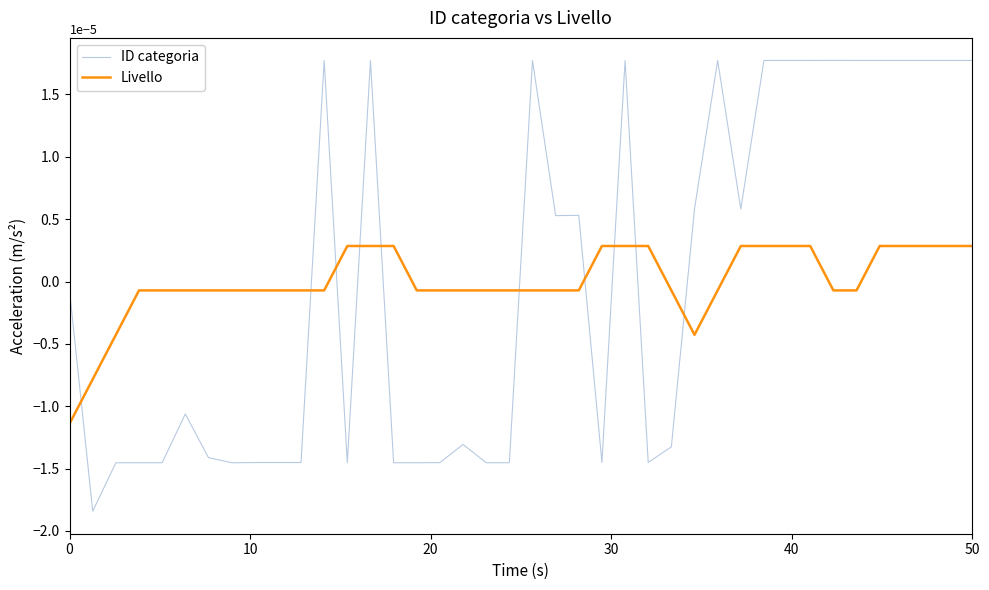

After their last crossing, which series has the higher values: ID categoria or Livello?

ID categoria